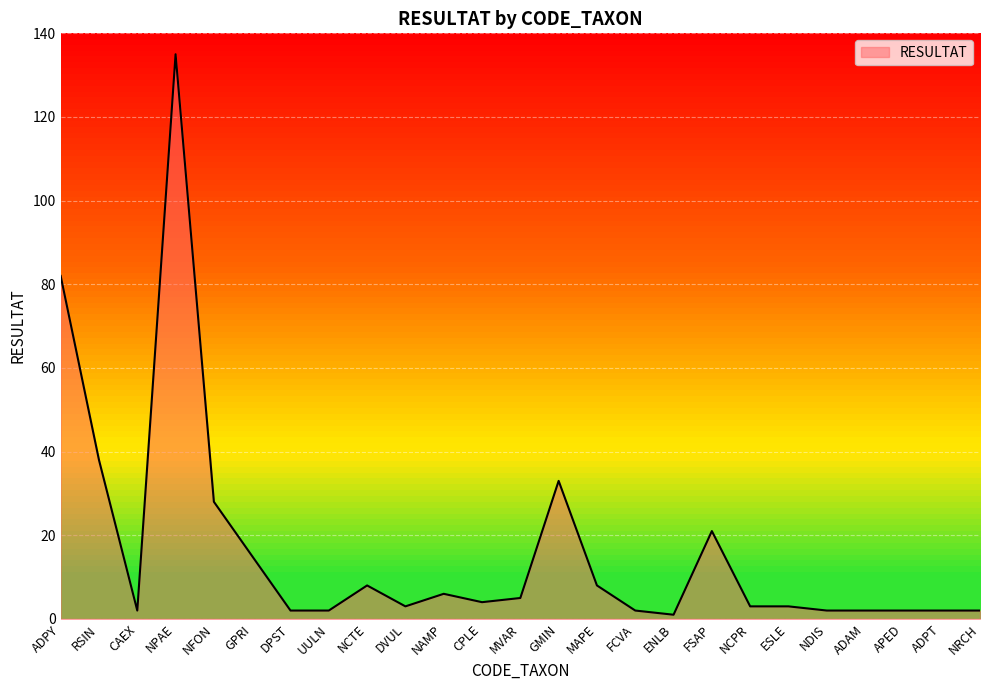

Between NCPR and ADPY, which is larger?

ADPY